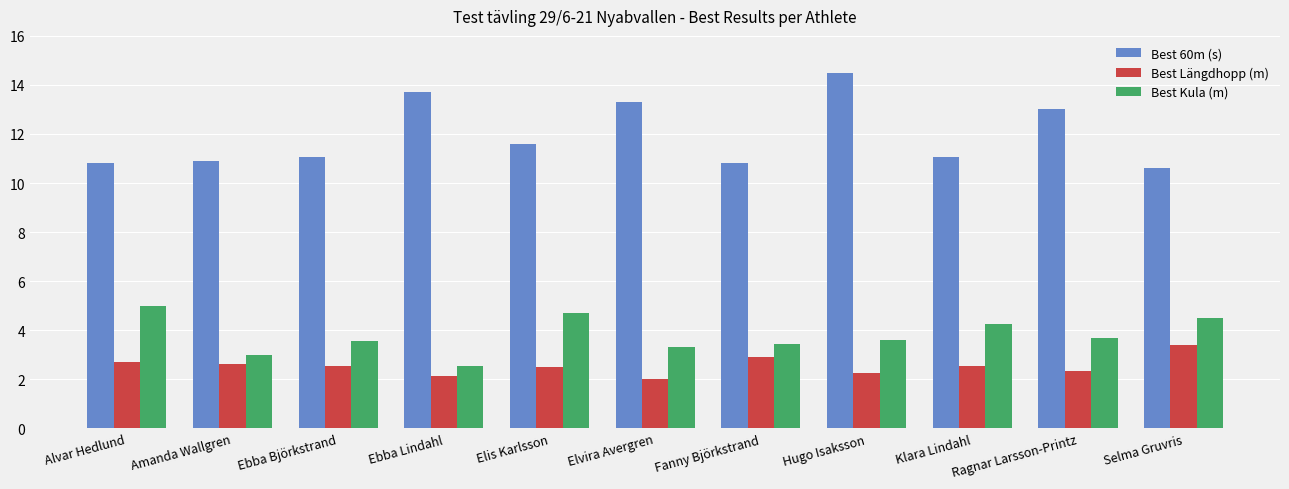

What is the label of the 4th bar from the left?

Ebba Lindahl